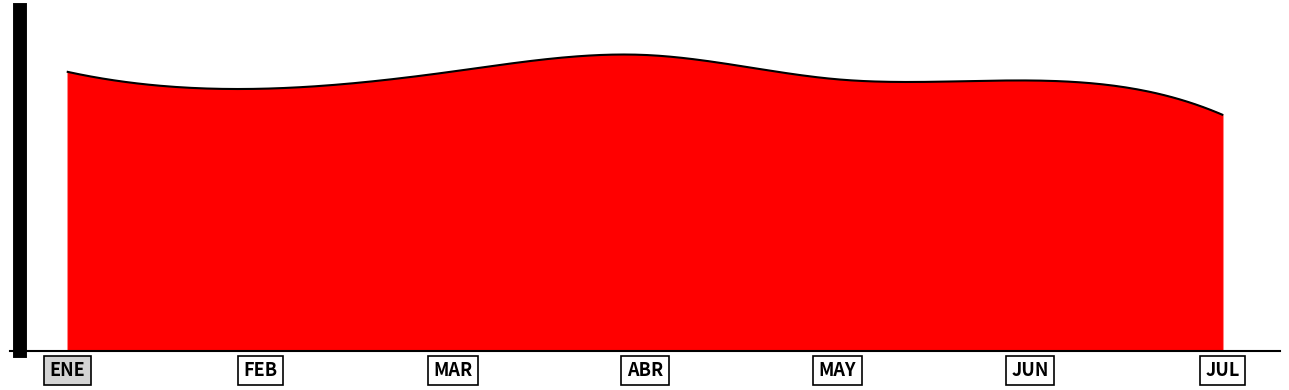

What is the smallest value displayed?

6